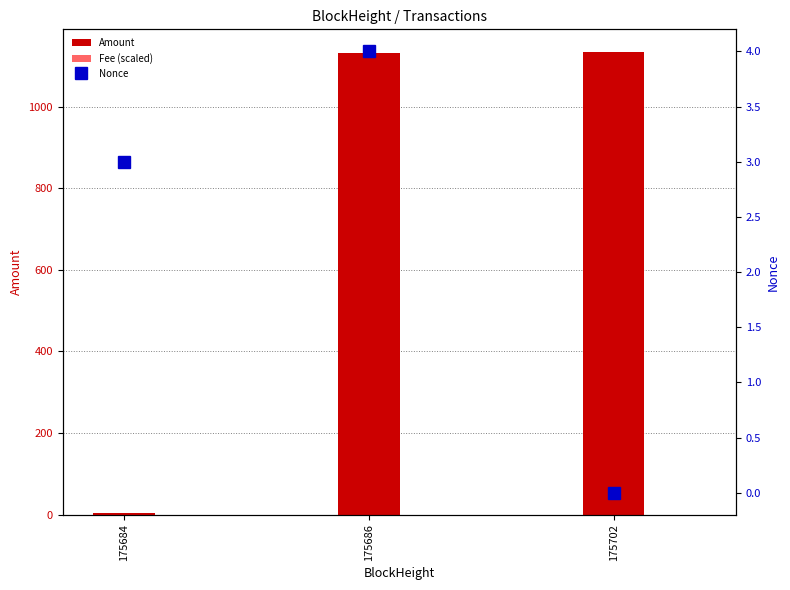

Reading left to right, list all the values displayed in this chart.

Amount: 175684=3.0	175686=1130.6	175702=1132.5
Fee (scaled): 175684=0.0	175686=0.2	175702=0.1
Nonce: 175684=3.0	175686=4.0	175702=0.0